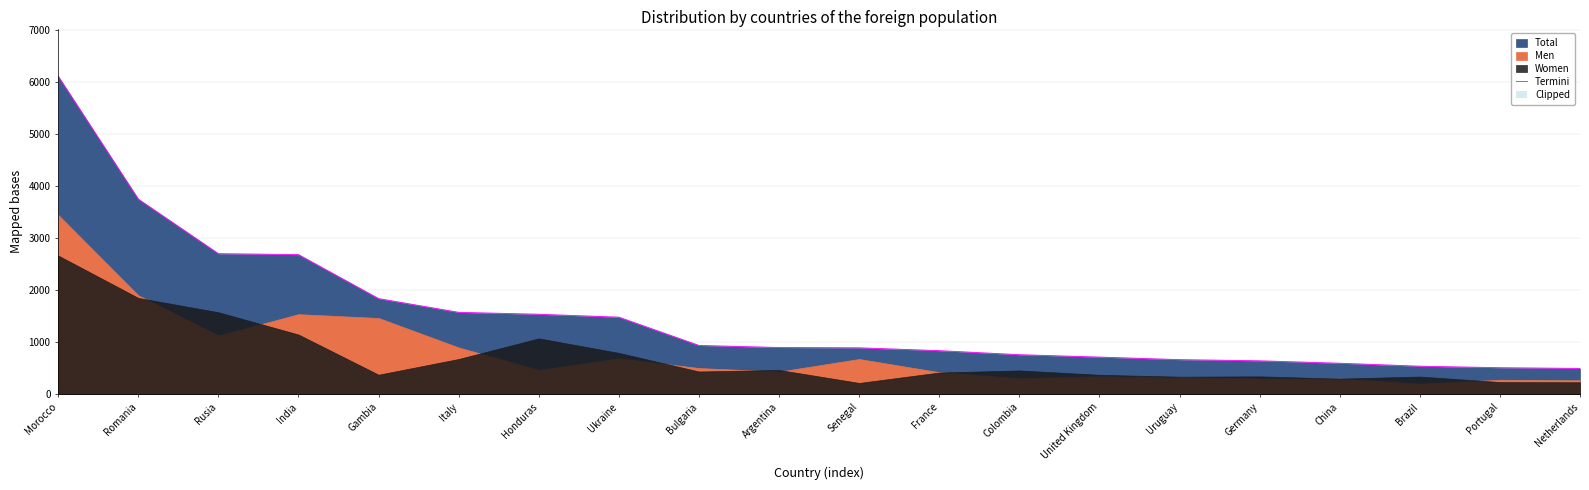

What is the average value?

1504